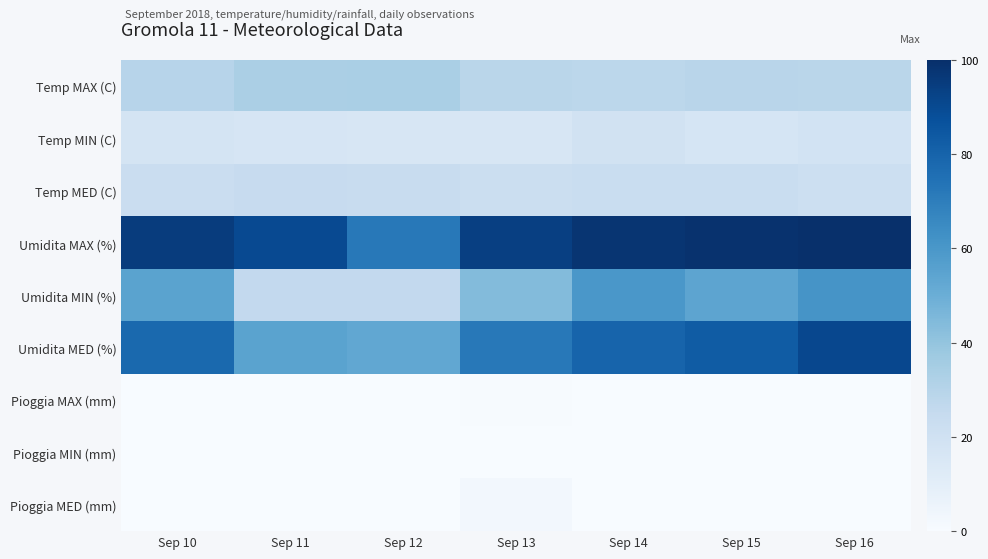

Which label corresponds to the smallest value in the chart?

Sep 10